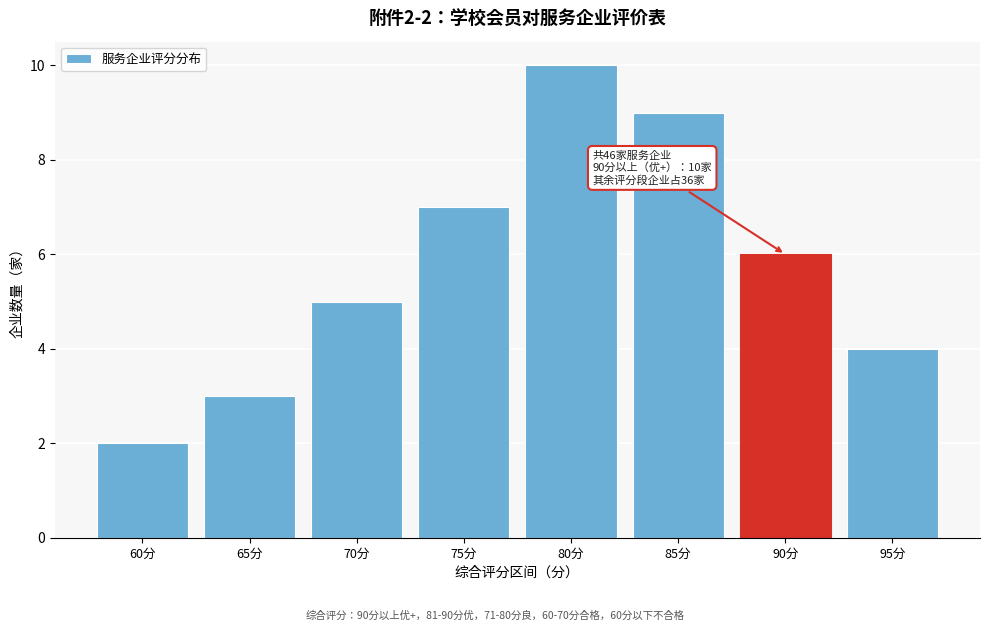

Reading left to right, extract all data points from this chart.

2	3	5	7	10	9	6	4